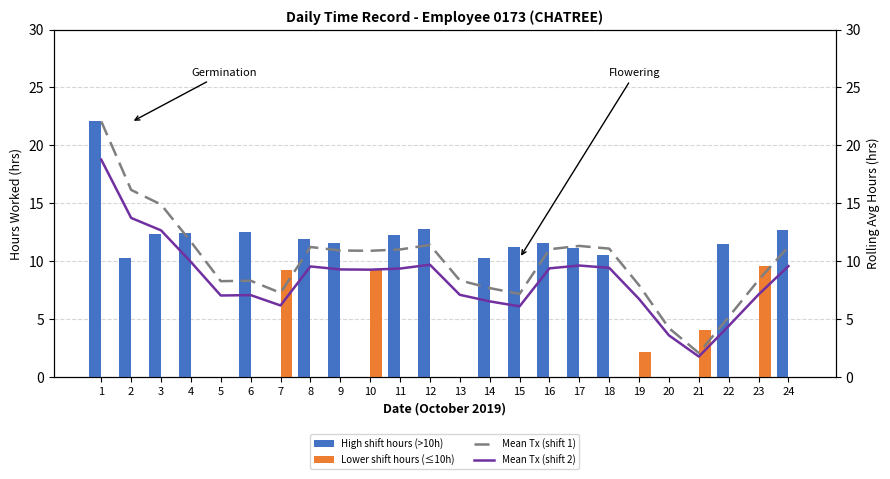

Rank the series by their maximum value, from lowest to highest.

Lower shift hours (≤10h), Mean Tx (shift 2), High shift hours (>10h), Mean Tx (shift 1)